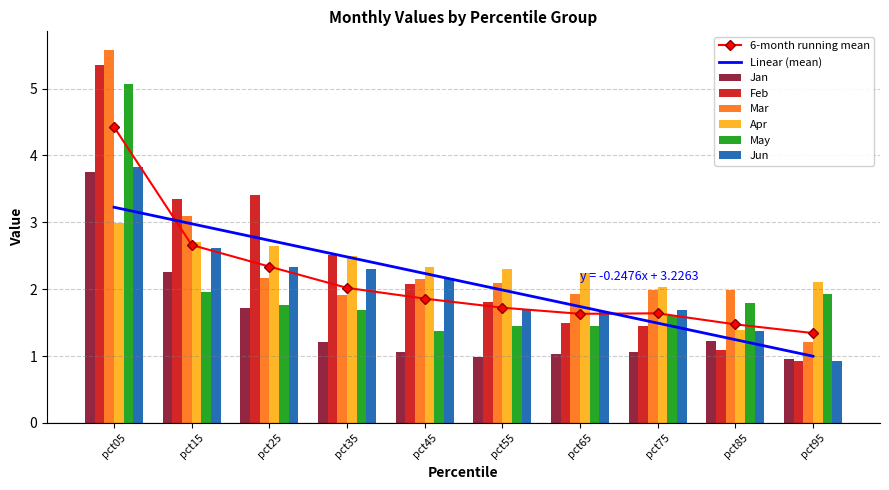

Between pct55 and pct95, which is larger?

pct55